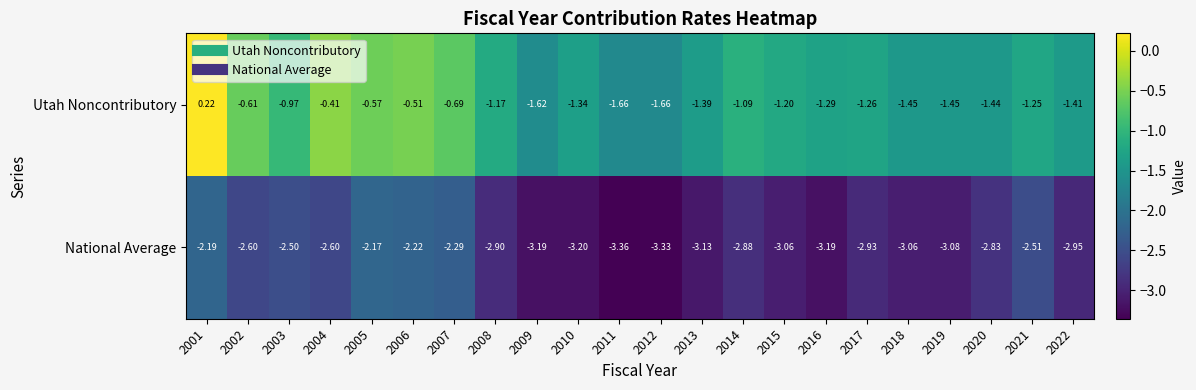

Which series has the largest total across all categories?

Utah Noncontributory